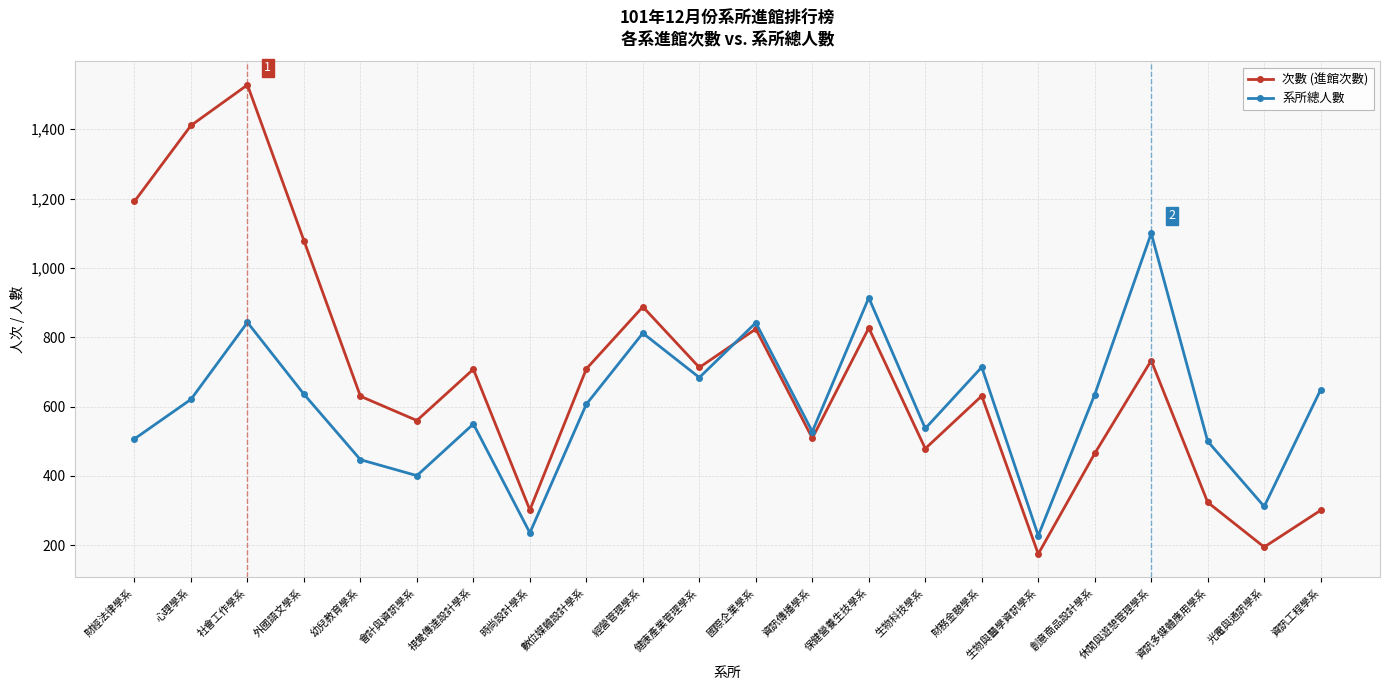

What is the total value across all series at 創意商品設計學系?

1100